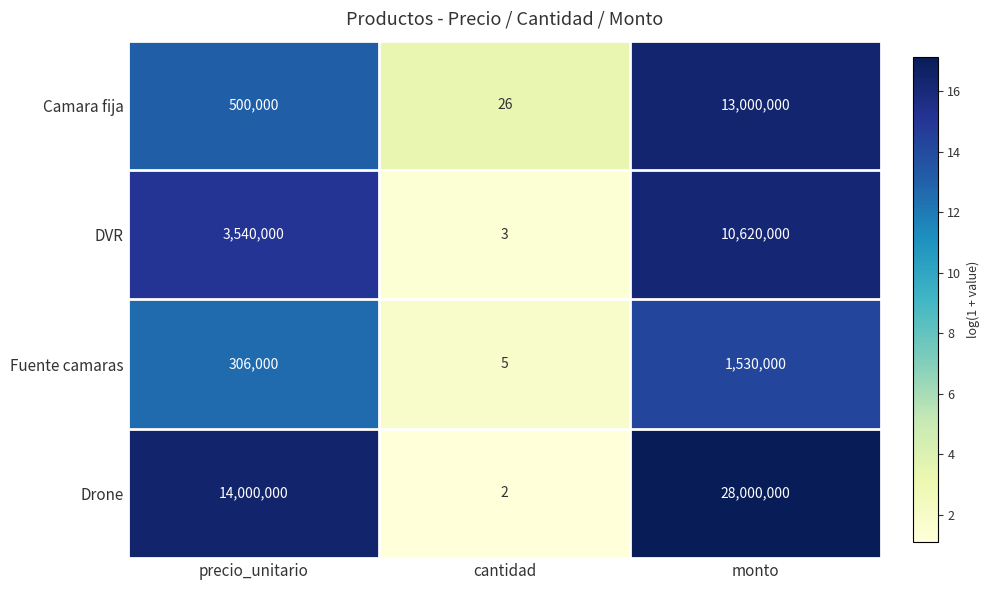

What is the difference between the maximum and second lowest values in the Camara fija series?

12500000